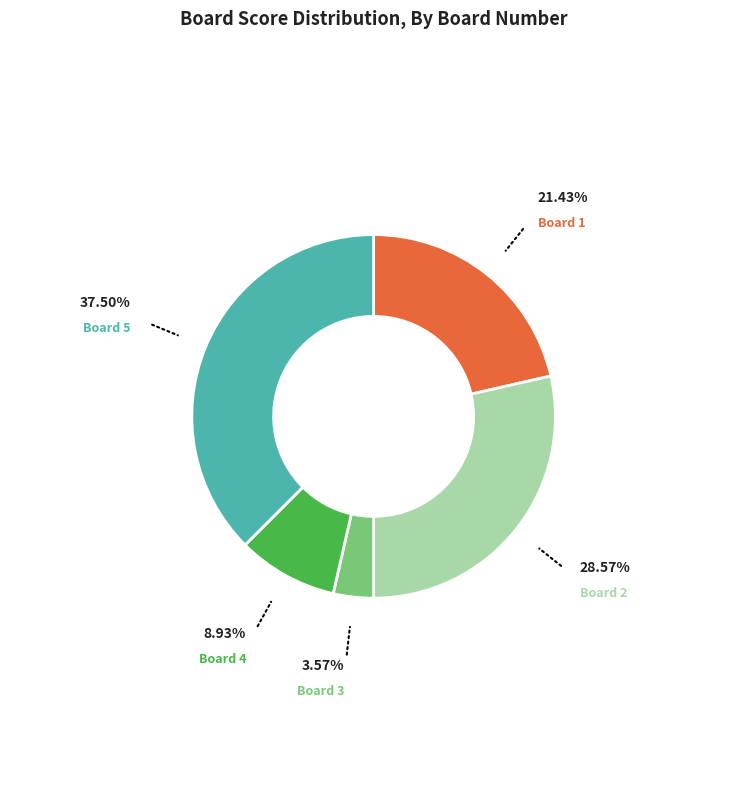

Is there any slice that represents more than half of the pie?

No